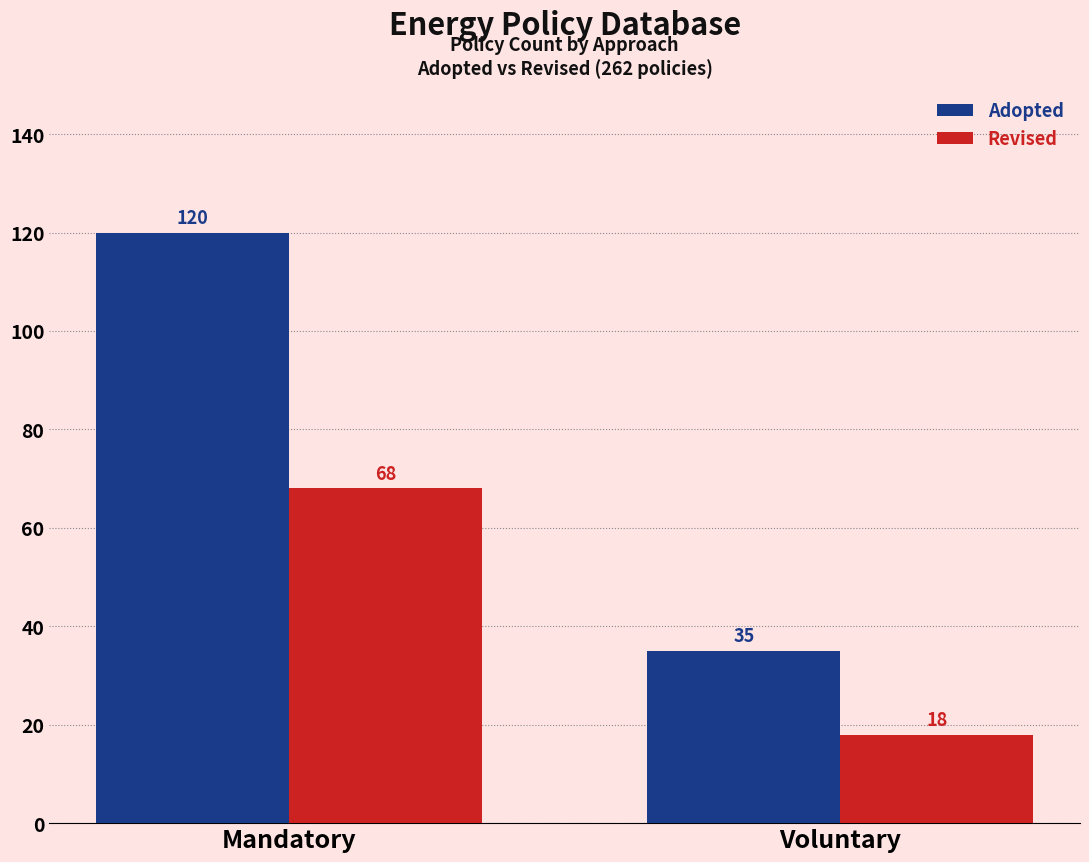

What is the difference between the highest and lowest values at Mandatory?

52